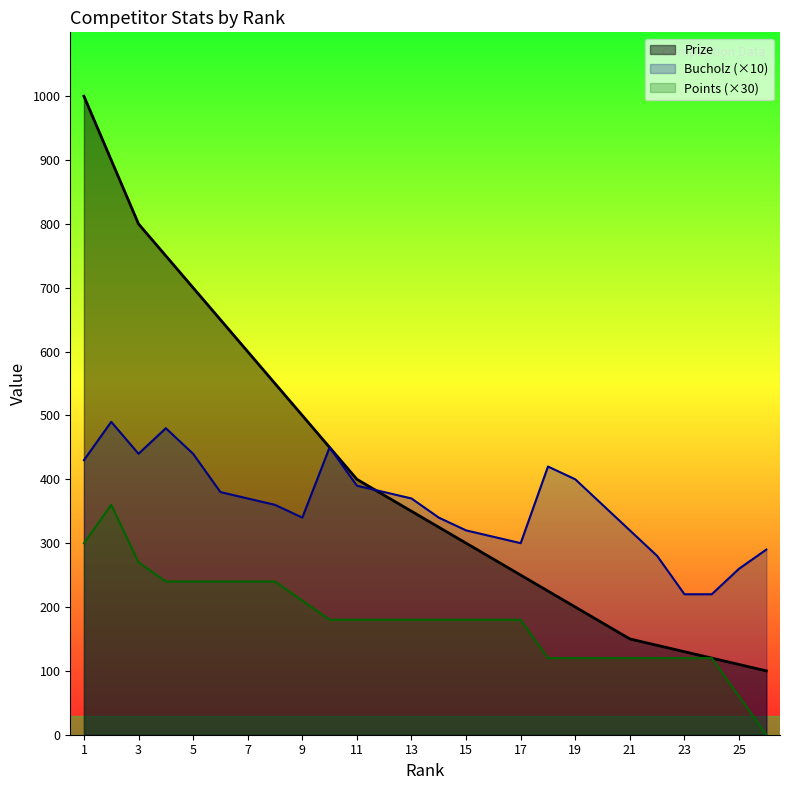

Where does the Bucholz series first go above 370?

1